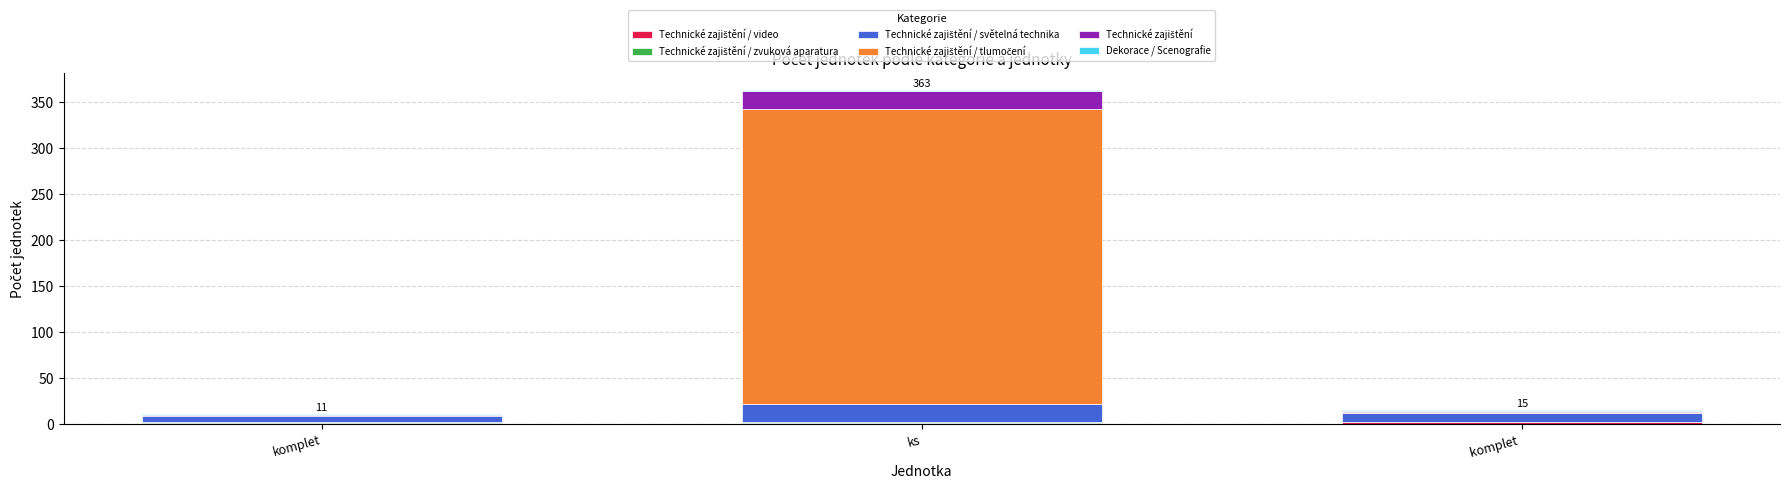

At which category is the sum across all series the highest?

ks